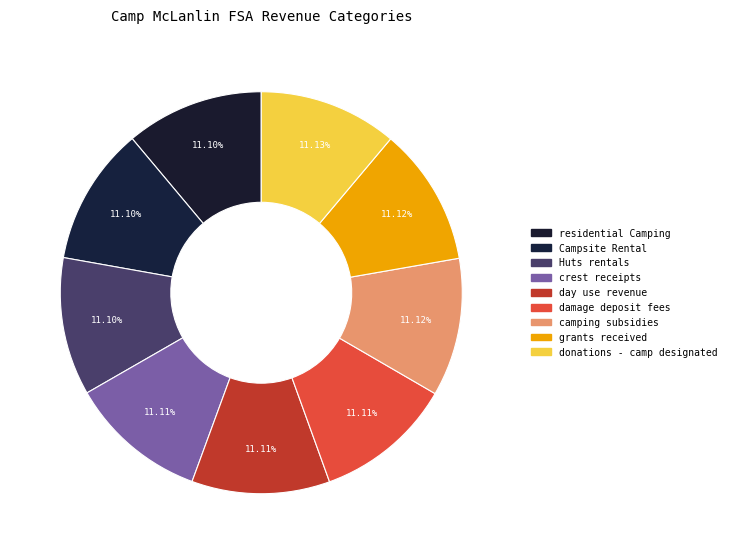

How much of the chart is everything except grants received?

88.9%